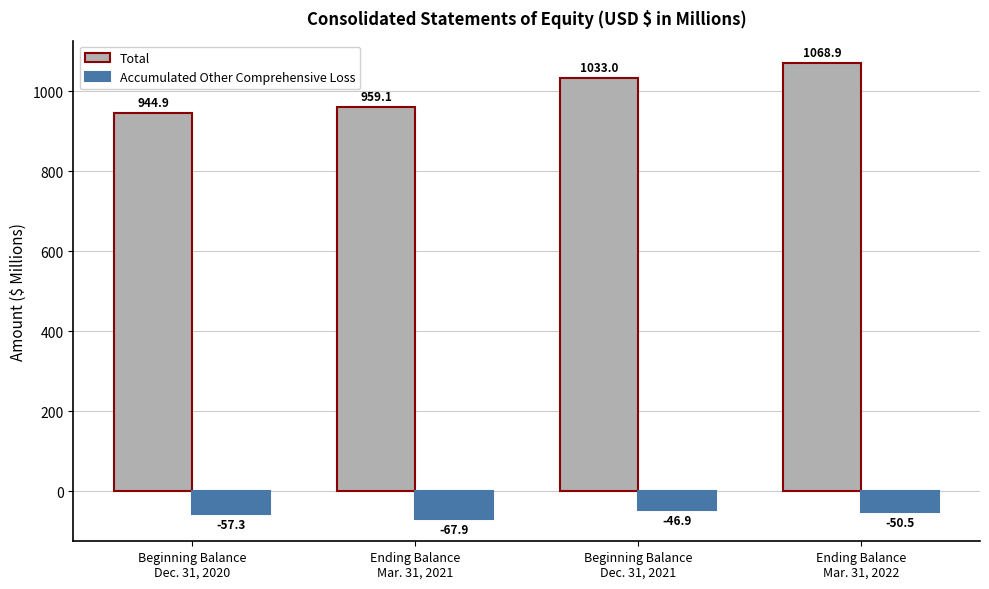

How many data points in Accumulated Other Comprehensive Loss are less than -50?

3